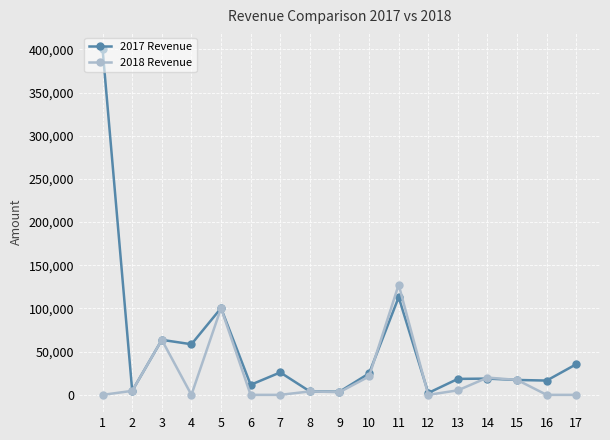

The 2018 Revenue series shows 0 at 4. True or false?

True